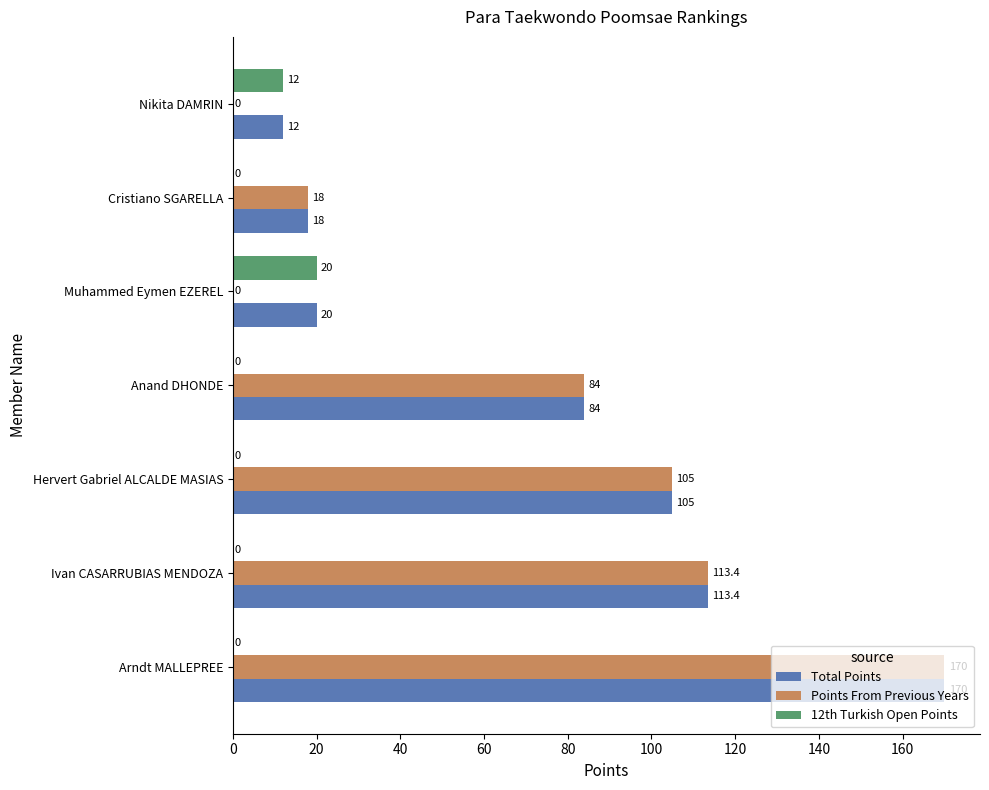

Which series has the largest total across all categories?

Total Points